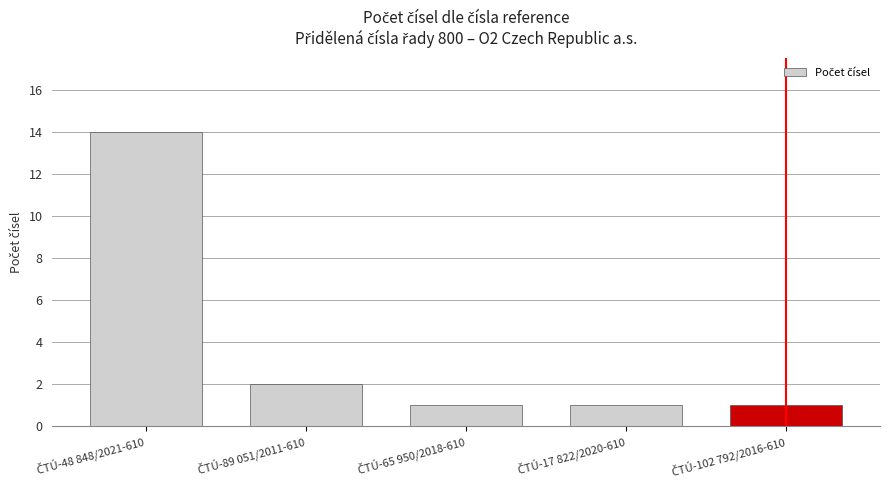

What is the maximum value shown in the chart?

14